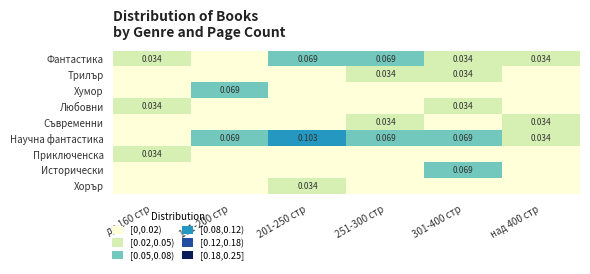

Rank the series by their maximum value, from highest to lowest.

Научна фантастика, Фантастика, Хумор, Исторически, Трилър, Любовни, Съвременни, Приключенска, Хорър